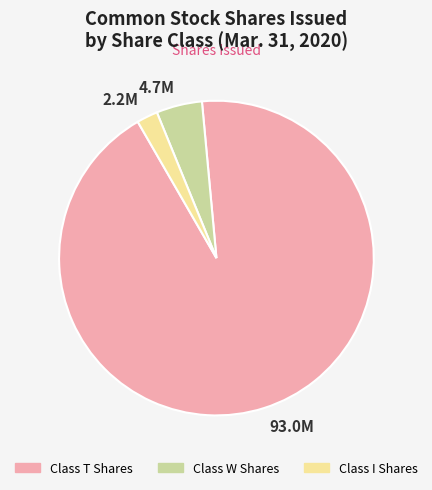

Rank the categories by value from lowest to highest.

2.2M, 4.7M, 93.0M